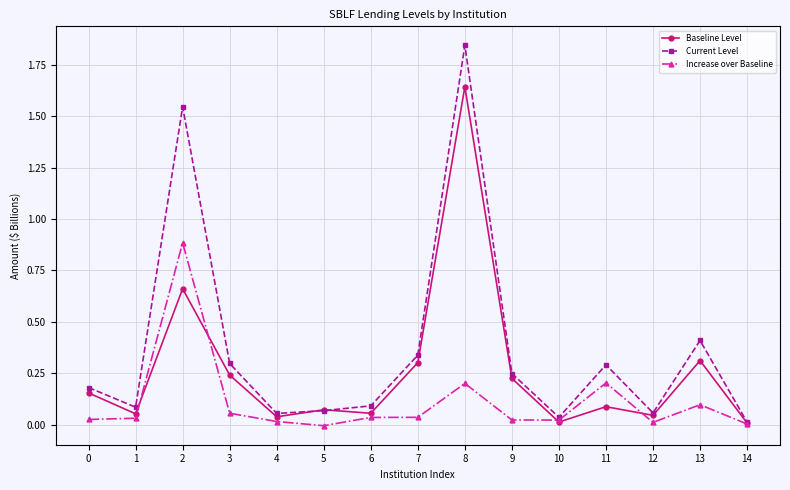

What is the average value of the Current Level series?

0.4